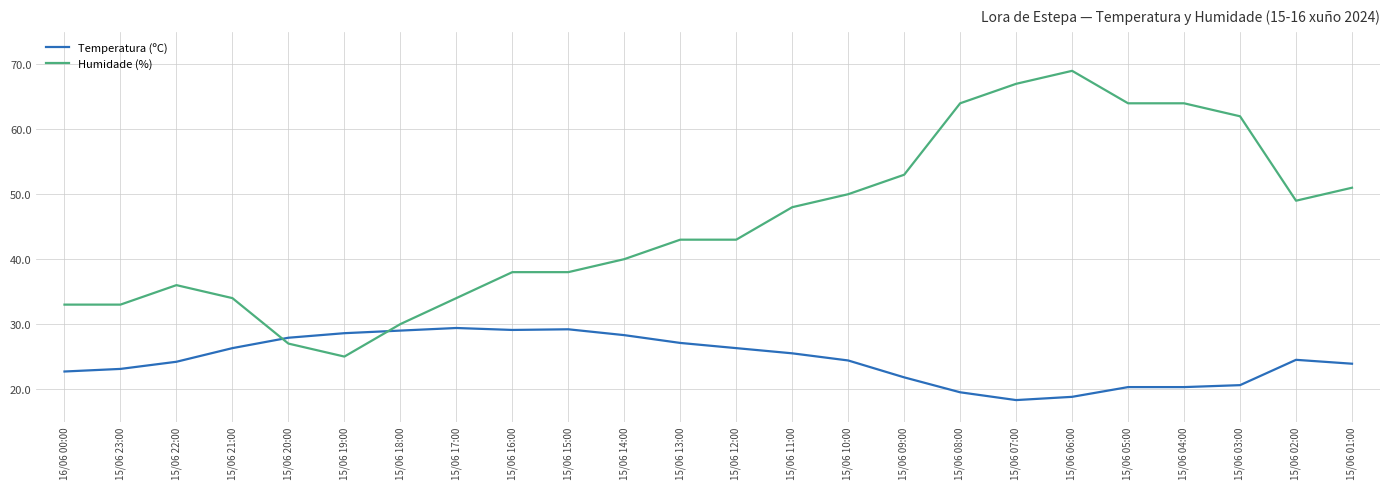

What position from the left is 15/06 17:00?

8